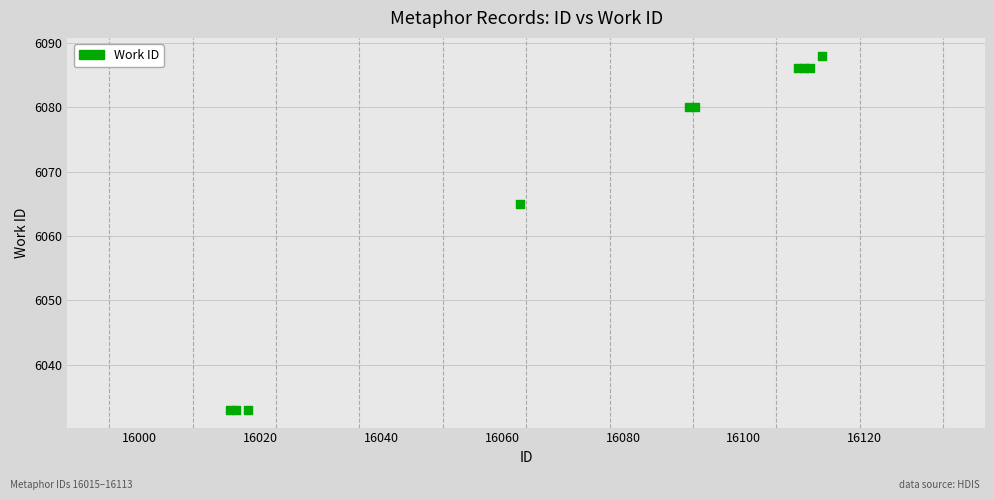

What Y value in the scatter plot is closest to 6060?

6065